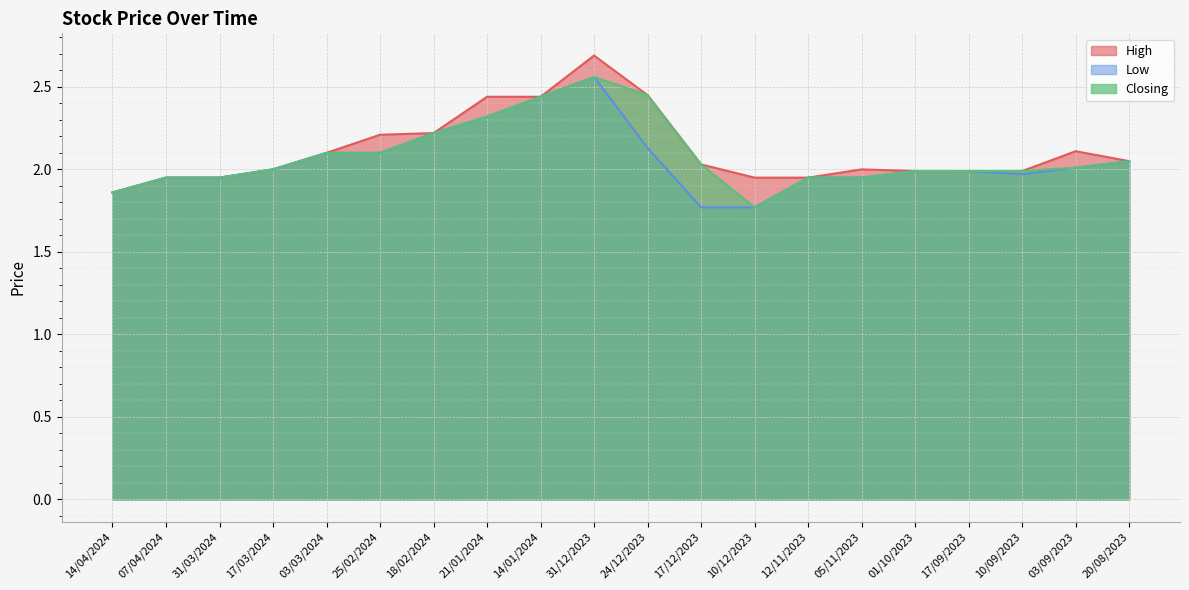

How many lines are shown in the chart?

3